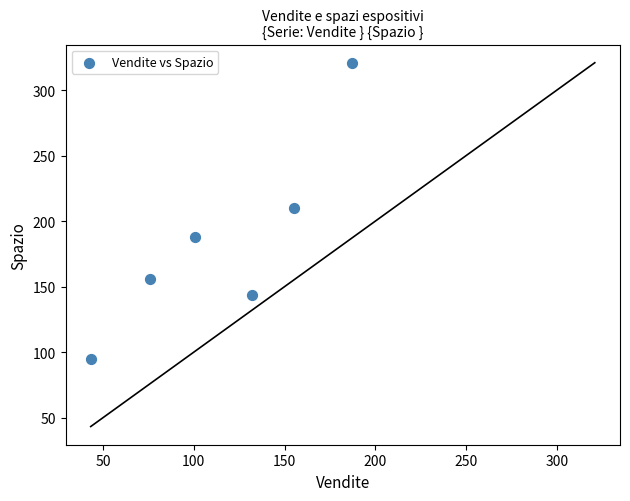

What is the average Y value?

186